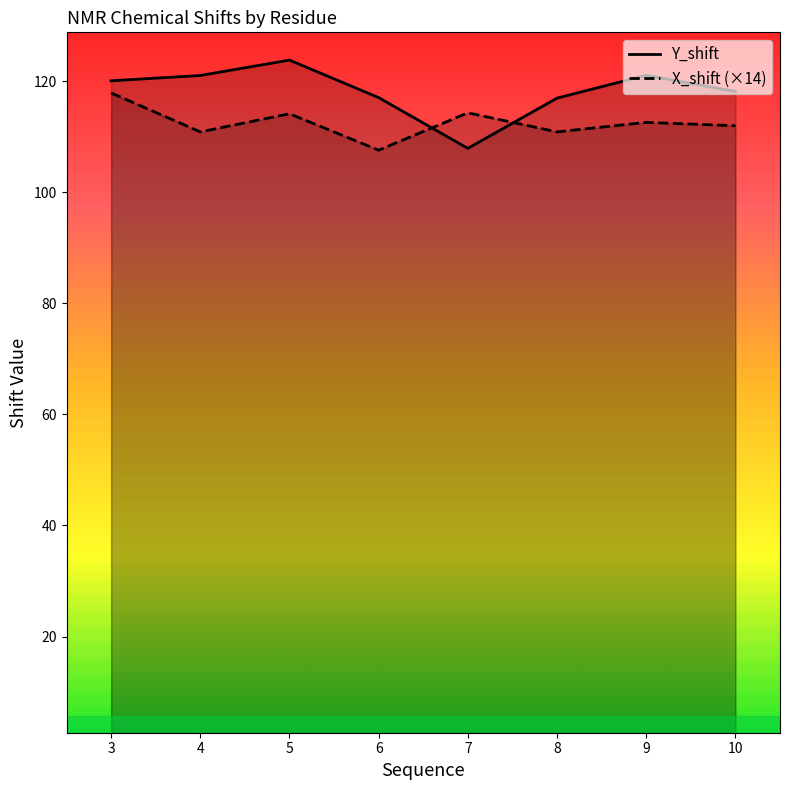

What are all the series names shown in the legend?

Y_shift, X_shift (×14)